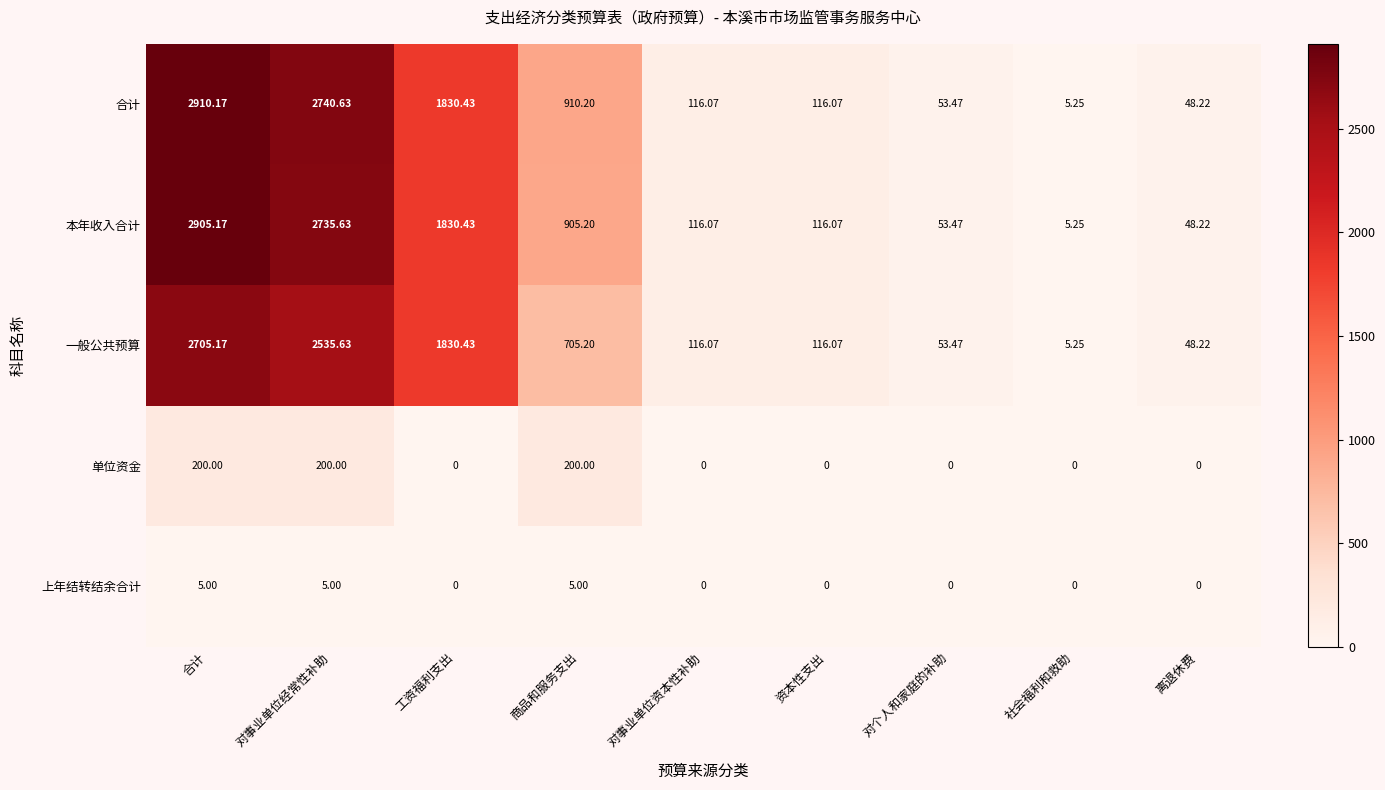

At which category does the chart reach its peak across all series?

合计